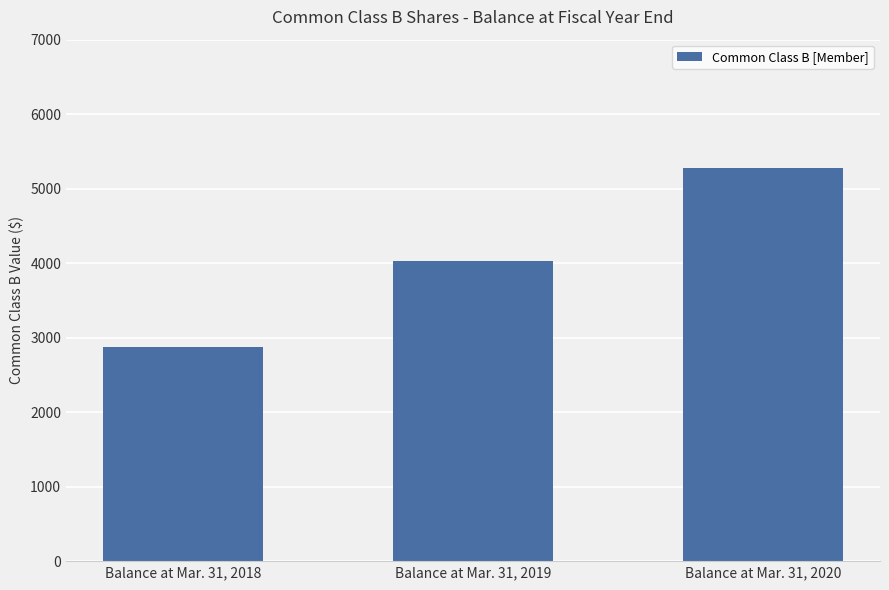

Approximately how many times larger is the value at Balance at Mar. 31, 2018 compared to Balance at Mar. 31, 2019?

0.7